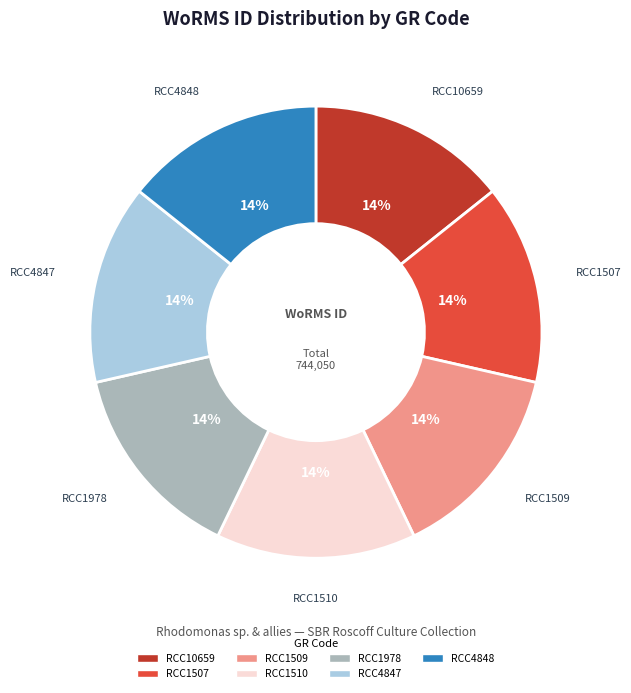

Count the number of slices in the pie.

7